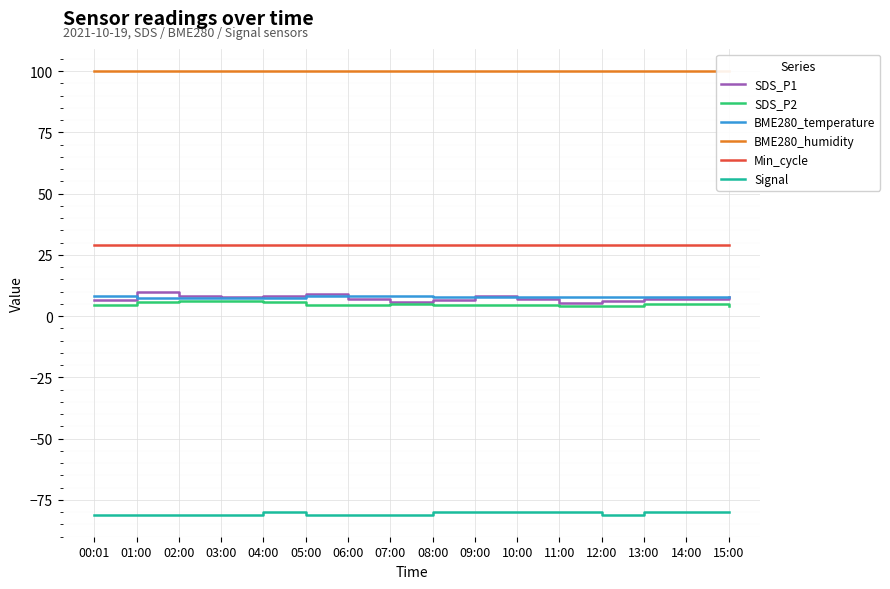

How many lines are shown in the chart?

6